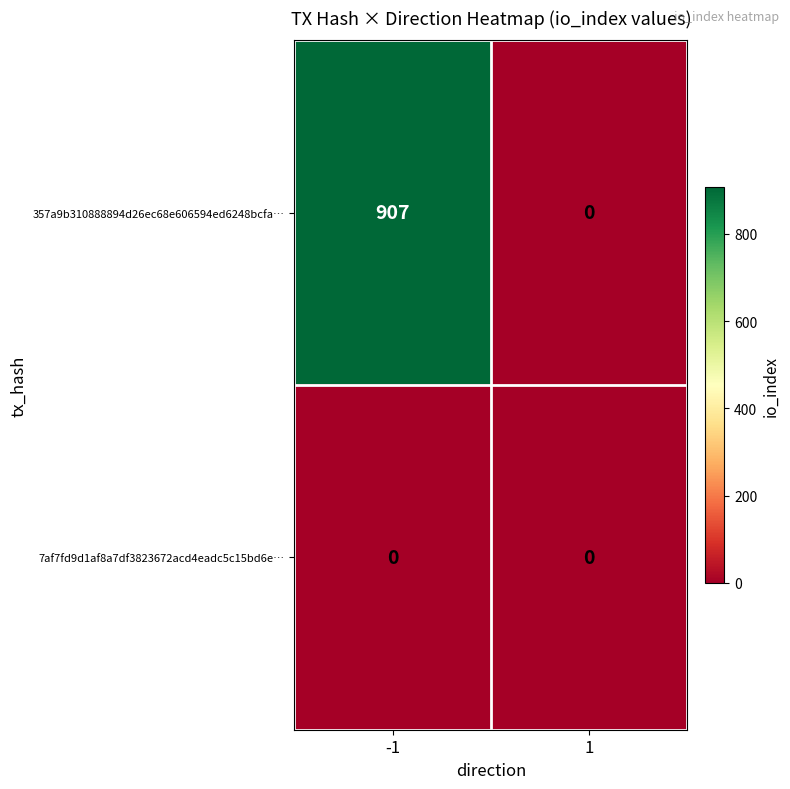

List the series in order of their overall mean, lowest first.

7af7fd9d1af8a7df3823672acd4eadc5c15bd6e…, 357a9b310888894d26ec68e606594ed6248bcfa…